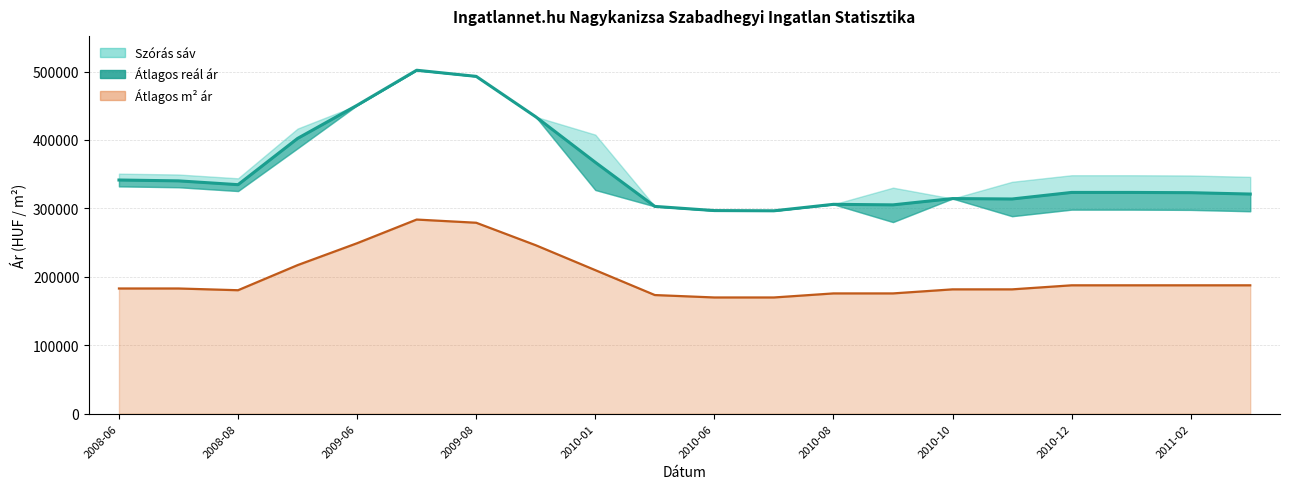

How many points are lower than both their immediate neighbors (excluding endpoints)?

4